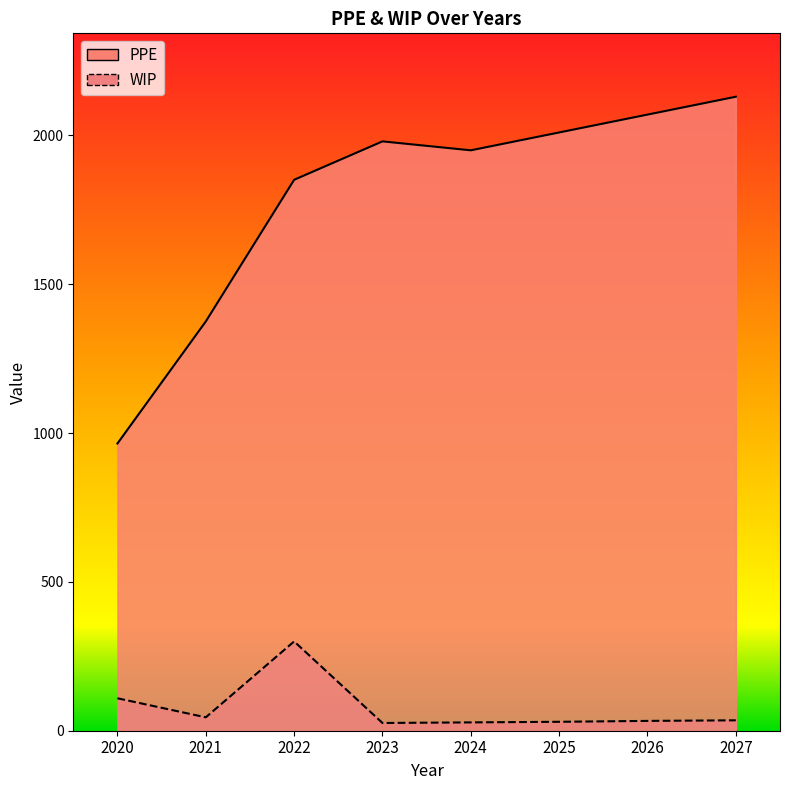

List the labels in order of PPE value, smallest first.

2020, 2021, 2022, 2024, 2023, 2025, 2026, 2027